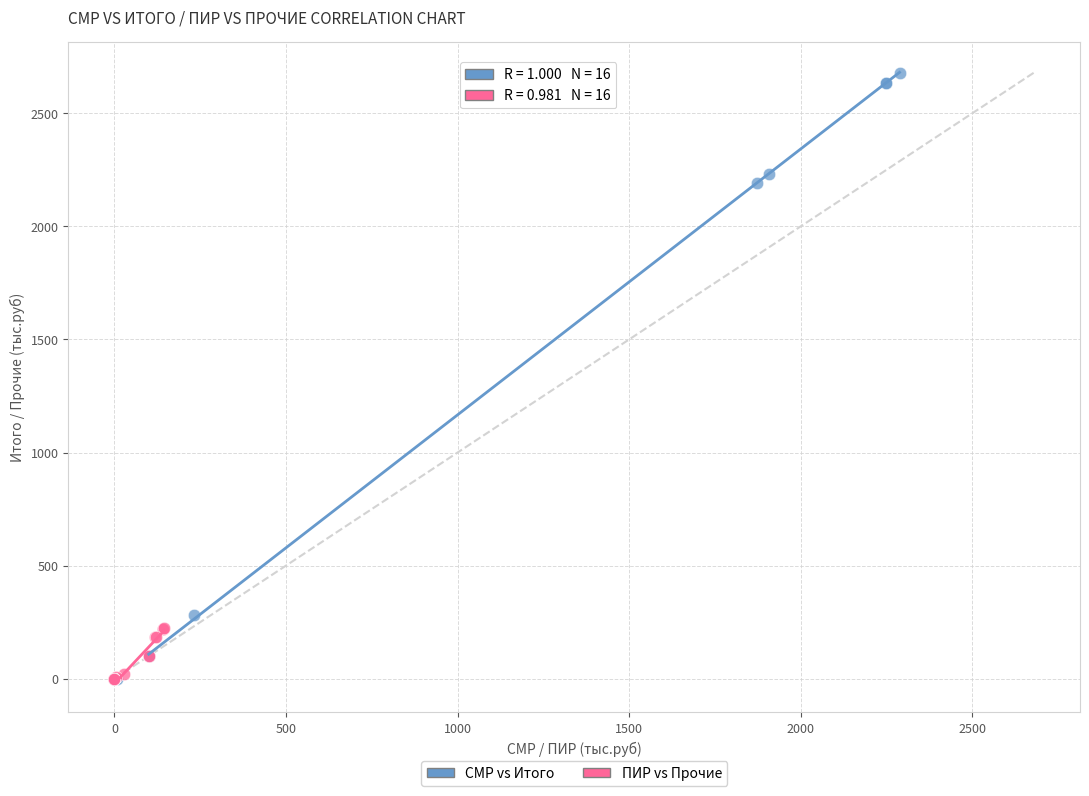

Which series reaches the maximum Y coordinate?

СМР vs Итого